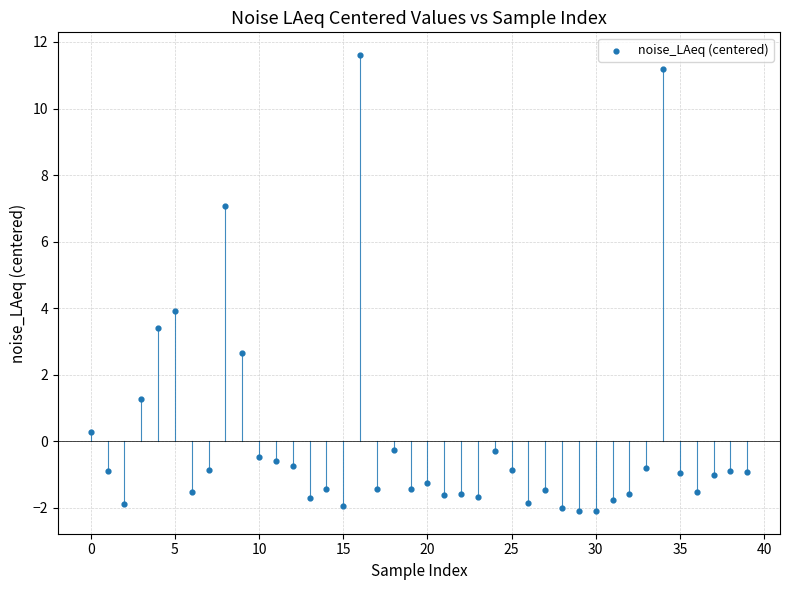

What is the range of Y values (max minus min)?

13.7